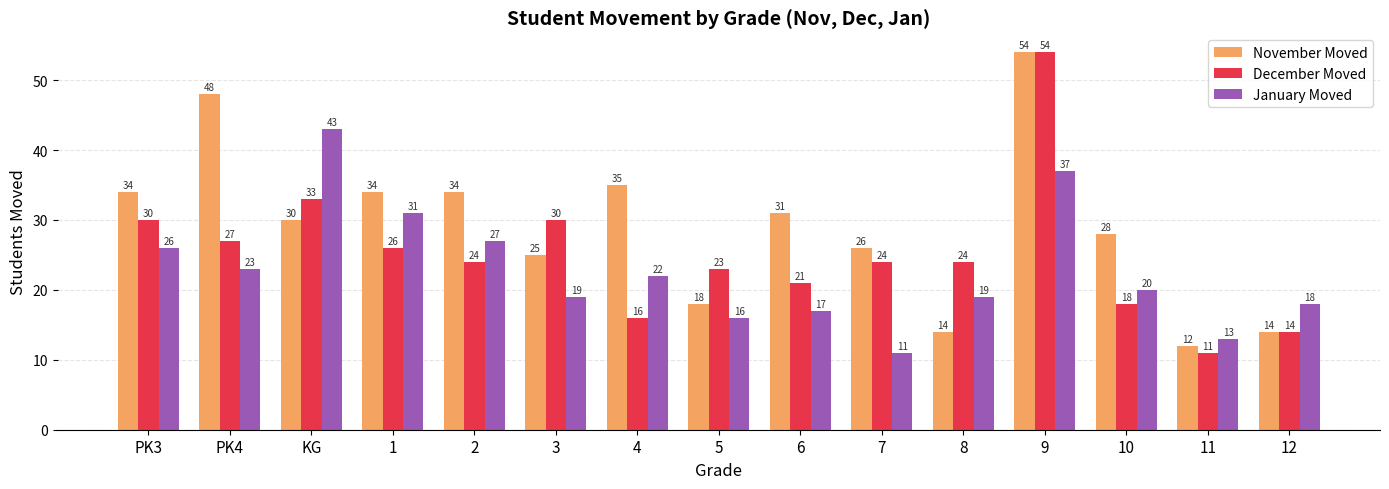

How many bars are there in total?

45